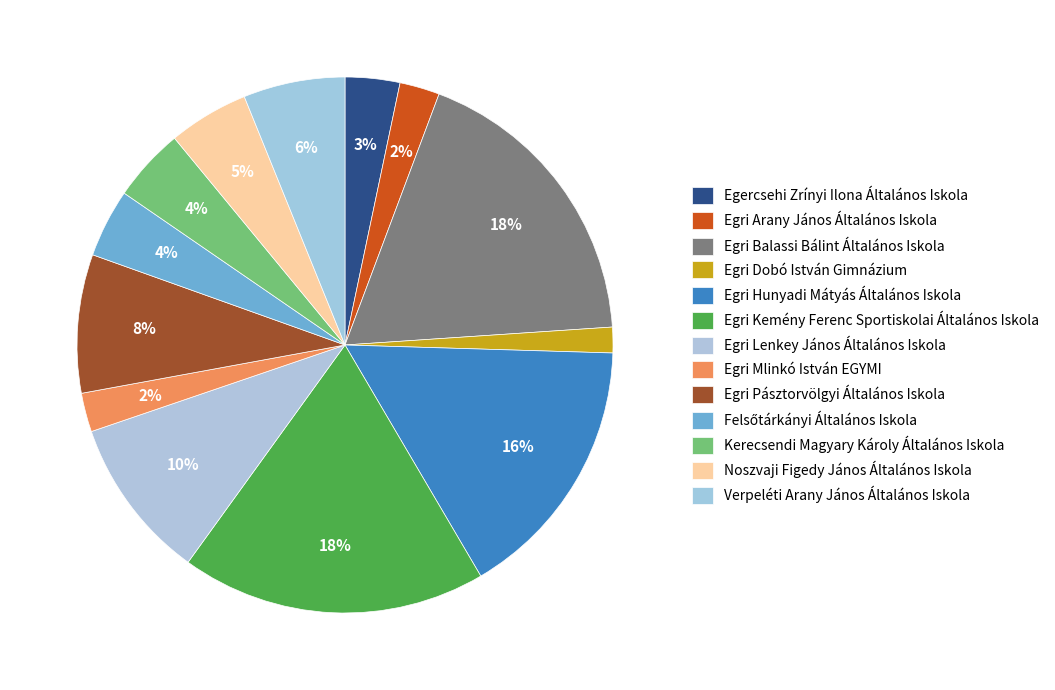

How many segments does this pie chart have?

13